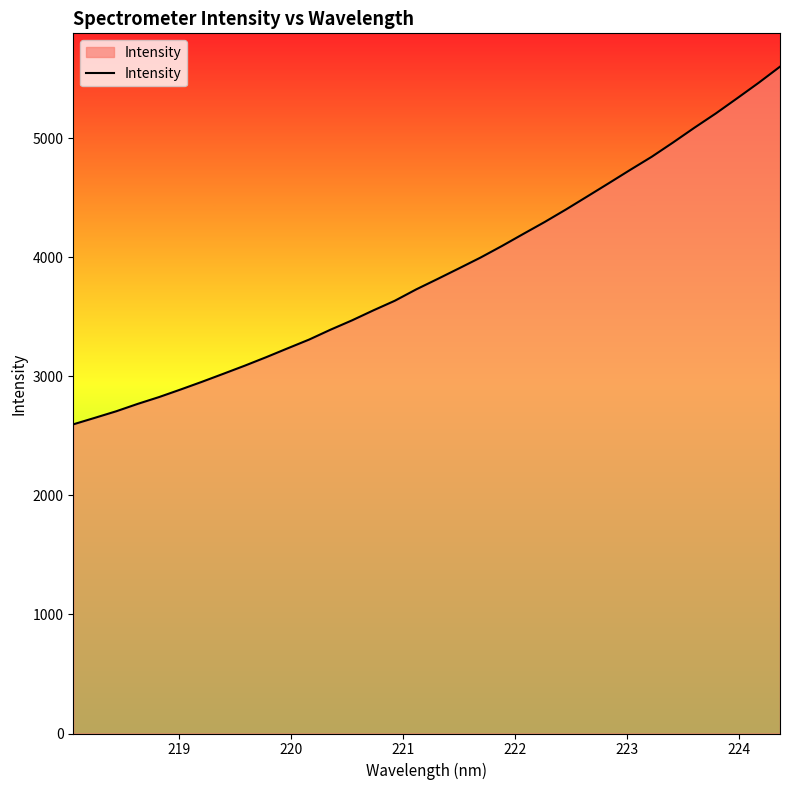

What is the minimum value shown in the chart?

2597.6